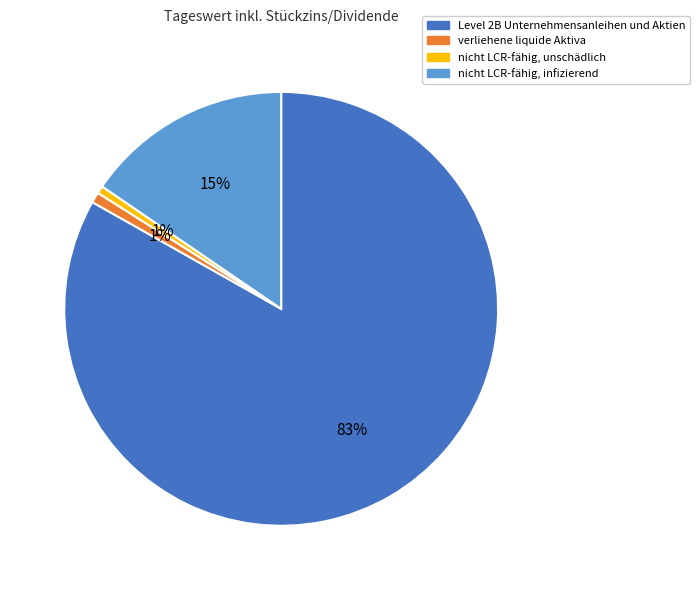

Is the sum of nicht LCR-fähig, unschädlich and nicht LCR-fähig, infizierend greater than half?

No